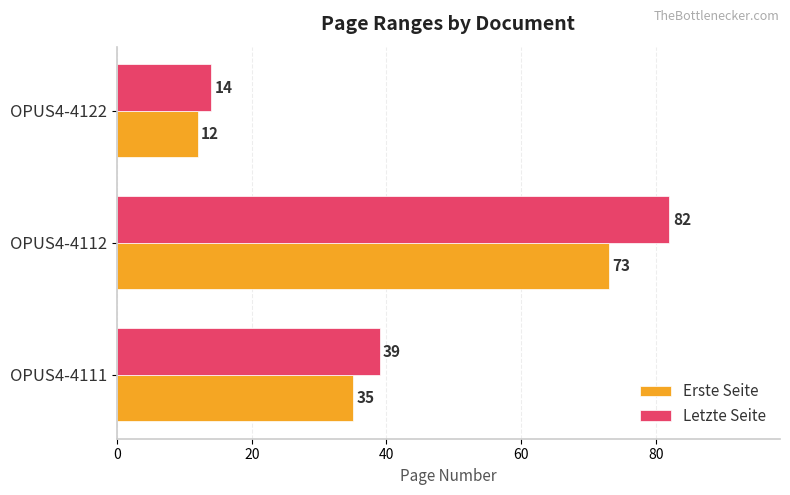

List the labels in order of Letzte Seite value, largest first.

OPUS4-4112, OPUS4-4111, OPUS4-4122